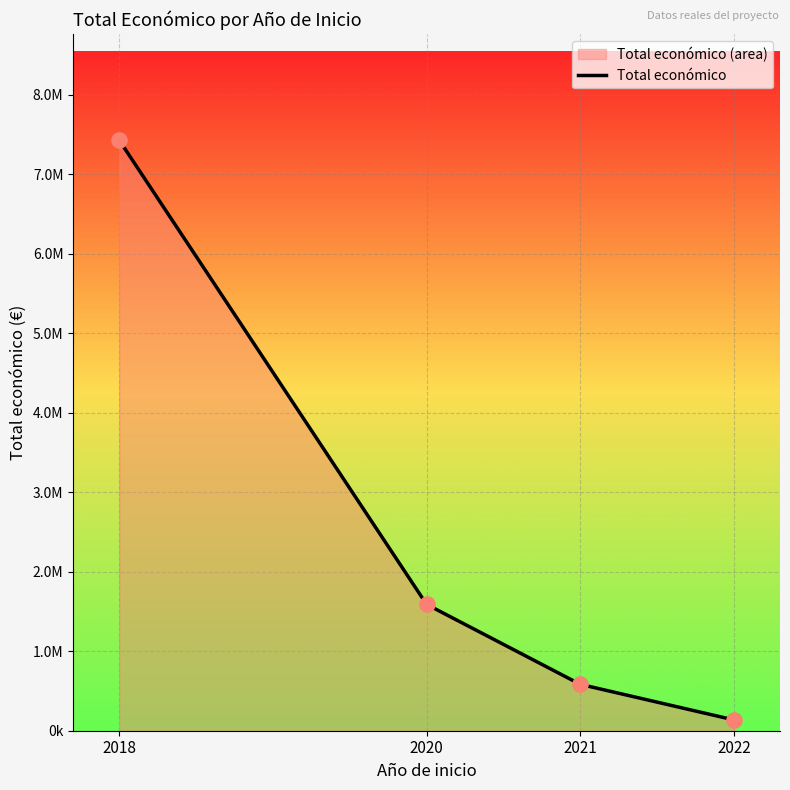

Between 2018 and 2021, which is larger?

2018